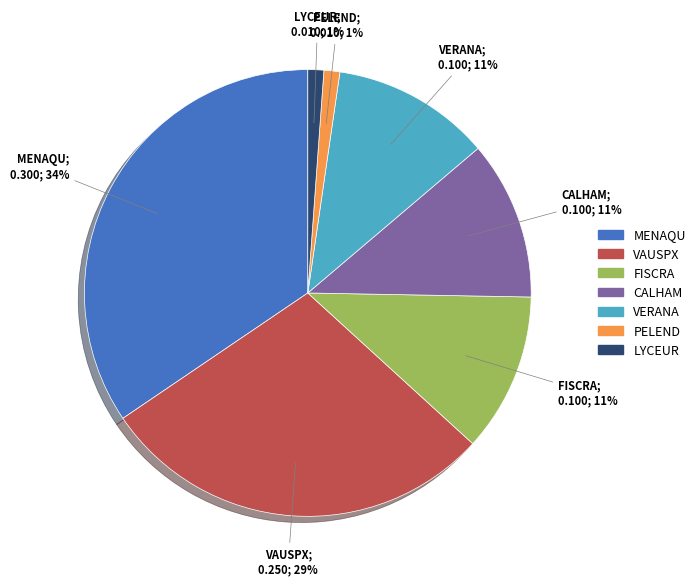

Do LYCEUR and MENAQU together represent more than half of the pie?

No